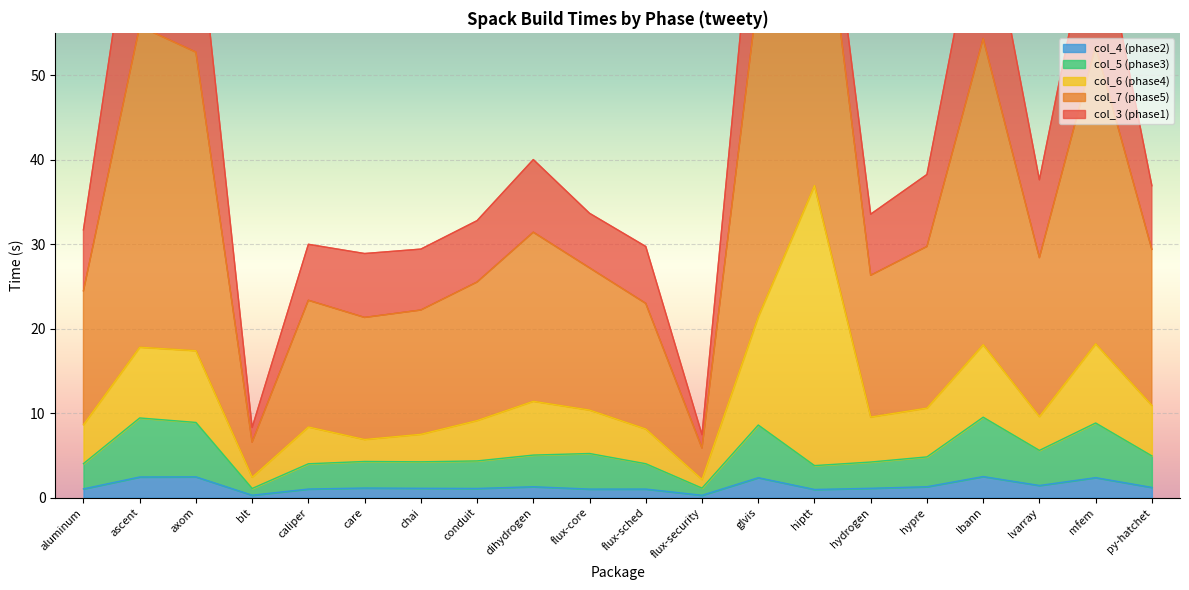

The col_7 series shows 4.3 at blt. True or false?

False